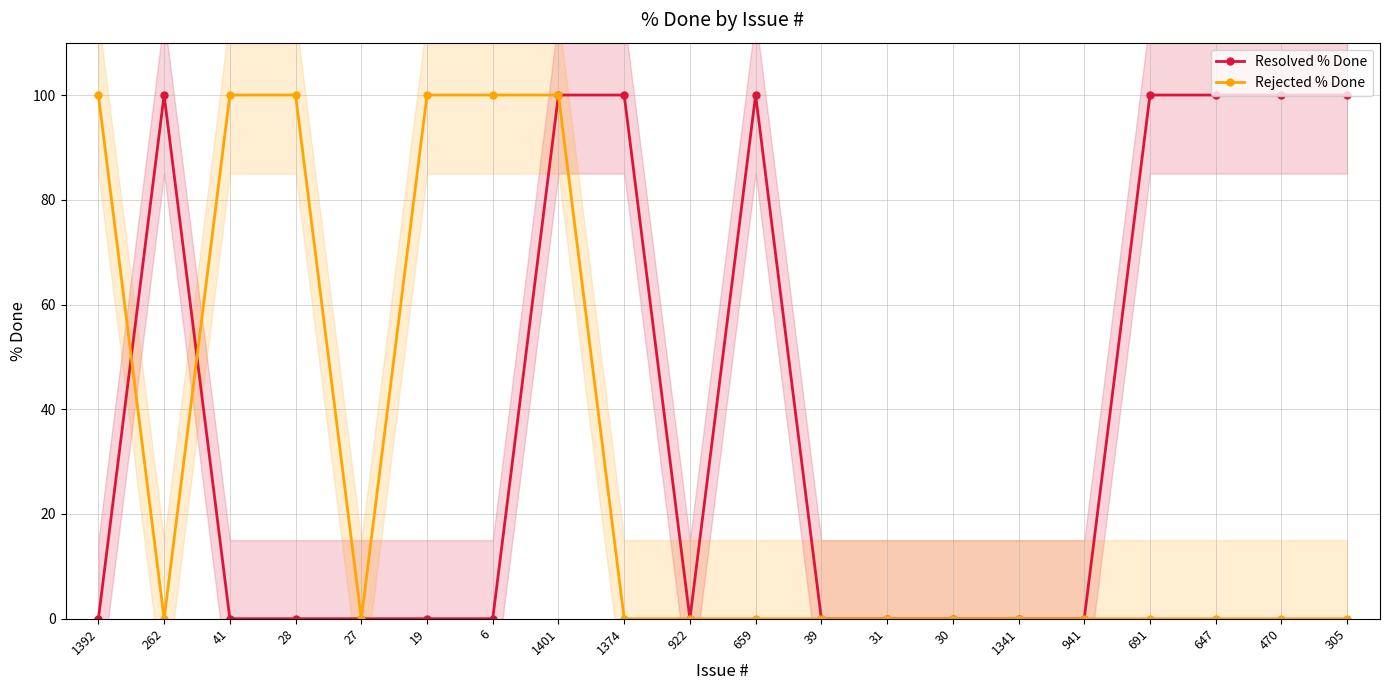

What is the sum of the Rejected % Done values at 31 and 1401?

100